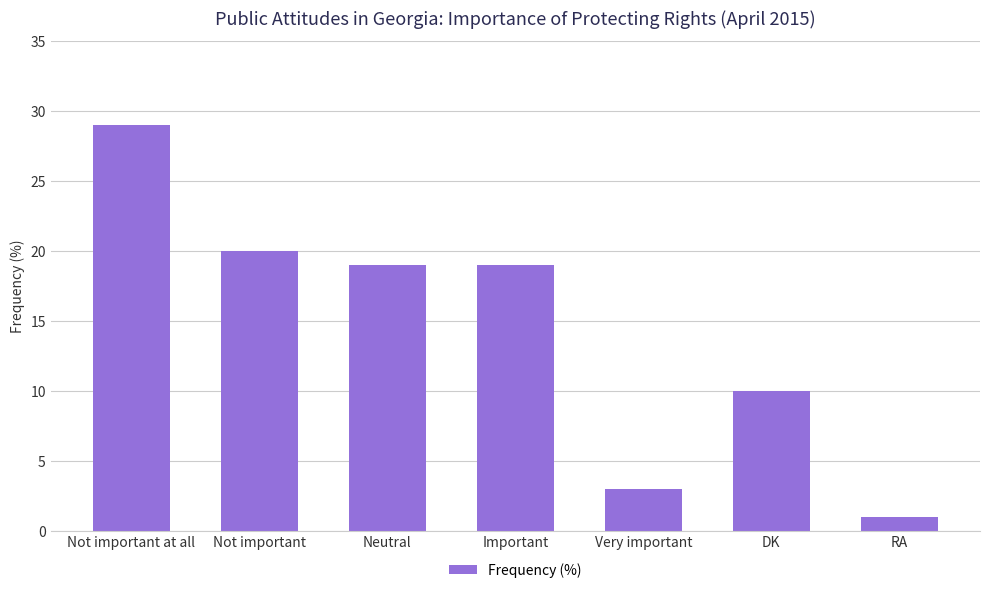

How many categories are shown in the chart?

7